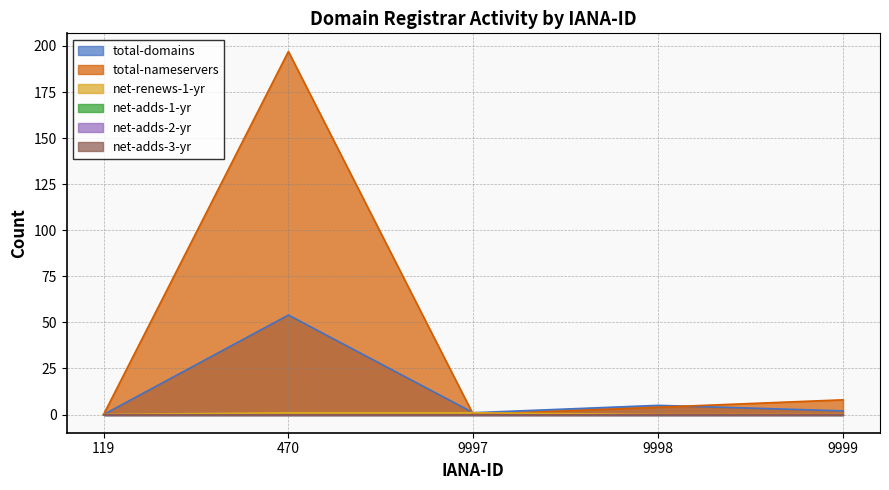

At 9997, list the series in order from smallest to largest.

total-nameservers, total-domains, net-renews-1-yr